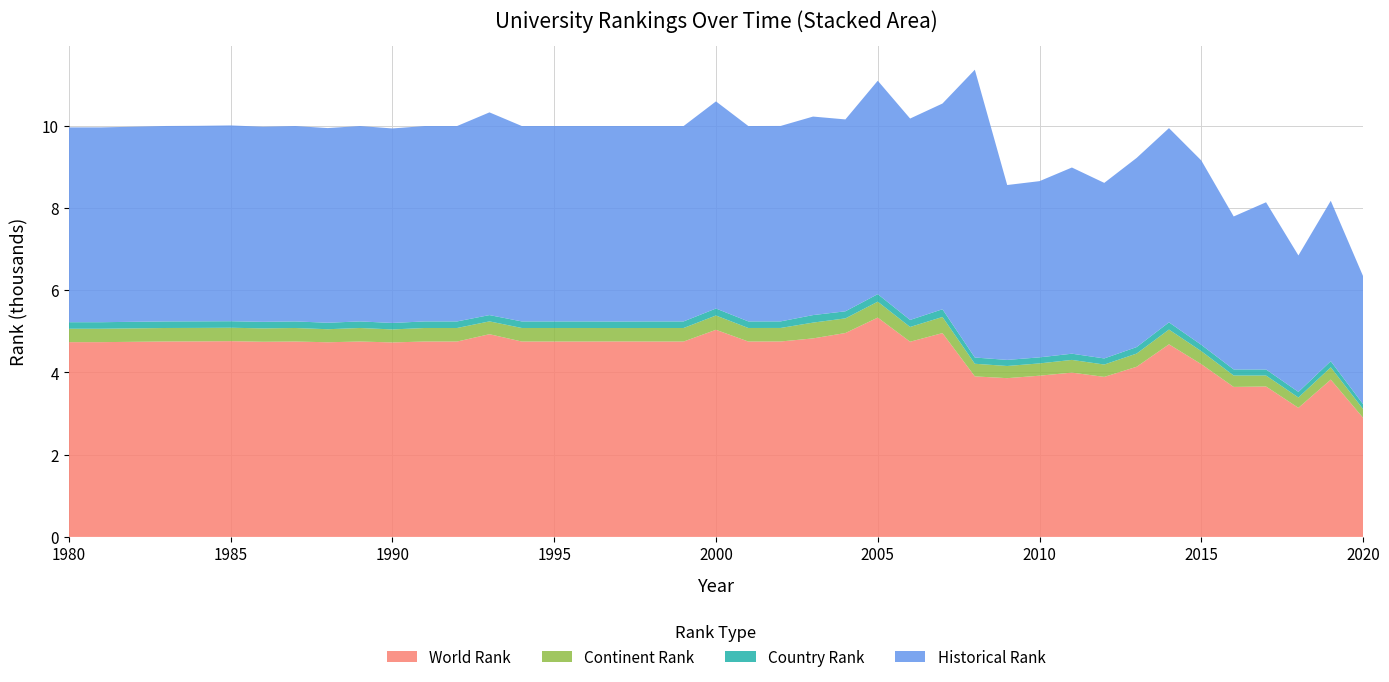

Reading right to left, extract all data points from this chart.

world rank: 2020=2896.0	2019=3826.0	2018=3140.0	2017=3658.0	2016=3648.0	2015=4201.0	2014=4684.0	2013=4138.0	2012=3892.0	2011=3996.0	2010=3921.0	2009=3861.0	2008=3904.0	2007=4957.0	2006=4747.0	2005=5334.0	2004=4959.0	2003=4828.0	2002=4753.0	2001=4752.0	2000=5037.0	1999=4752.0	1998=4752.0	1997=4754.0	1996=4752.0	1995=4752.0	1994=4752.0	1993=4930.0	1992=4752.0	1991=4752.0	1990=4730.0	1989=4752.0	1988=4734.0	1987=4752.0	1986=4746.0	1985=4761.0	1984=4755.0	1983=4753.0	1981=4737.0	1980=4737.0
continent rank: 2020=213.0	2019=299.0	2018=251.0	2017=267.0	2016=277.0	2015=316.0	2014=359.0	2013=321.0	2012=300.0	2011=309.0	2010=299.0	2009=296.0	2008=307.0	2007=392.0	2006=359.0	2005=387.0	2004=356.0	2003=384.0	2002=329.0	2001=329.0	2000=348.0	1999=329.0	1998=329.0	1997=326.0	1996=329.0	1995=329.0	1994=329.0	1993=312.0	1992=329.0	1991=329.0	1990=316.0	1989=329.0	1988=317.0	1987=329.0	1986=326.0	1985=326.0	1984=328.0	1983=328.0	1981=326.0	1980=326.0
country rank: 2020=118.0	2019=149.0	2018=136.0	2017=147.0	2016=148.0	2015=154.0	2014=175.0	2013=158.0	2012=149.0	2011=151.0	2010=147.0	2009=148.0	2008=152.0	2007=188.0	2006=171.0	2005=183.0	2004=172.0	2003=183.0	2002=160.0	2001=160.0	2000=170.0	1999=160.0	1998=160.0	1997=159.0	1996=160.0	1995=160.0	1994=160.0	1993=153.0	1992=160.0	1991=160.0	1990=158.0	1989=160.0	1988=158.0	1987=160.0	1986=159.0	1985=159.0	1984=160.0	1983=160.0	1981=159.0	1980=159.0
historical rank: 2020=3112.7	2019=3900.5	2018=3318.7	2017=4066.5	2016=3720.5	2015=4483.5	2014=4724.0	2013=4600.0	2012=4269.0	2011=4528.0	2010=4285.5	2009=4253.0	2008=6999.5	2007=5003.0	2006=4898.0	2005=5190.5	2004=4666.5	2003=4828.0	2002=4753.0	2001=4752.0	2000=5037.0	1999=4752.0	1998=4752.0	1997=4754.0	1996=4752.0	1995=4752.0	1994=4752.0	1993=4930.0	1992=4752.0	1991=4752.0	1990=4730.0	1989=4752.0	1988=4734.0	1987=4752.0	1986=4746.0	1985=4761.0	1984=4755.0	1983=4753.0	1981=4737.0	1980=4737.0